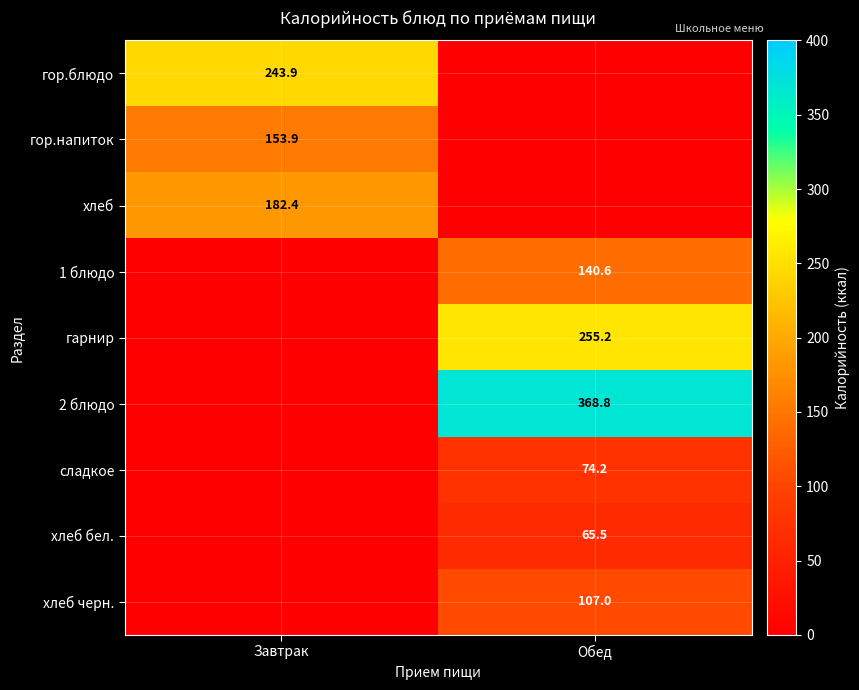

Is the value of хлеб at Завтрак greater than the value of гор.напиток at Завтрак?

Yes